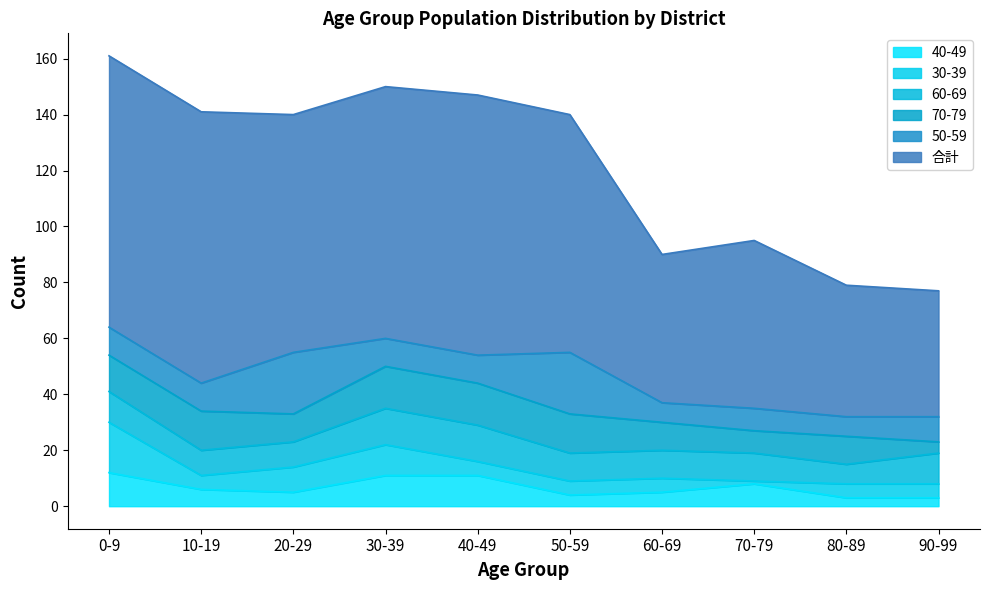

At which category does the chart reach its minimum across all series?

70-79